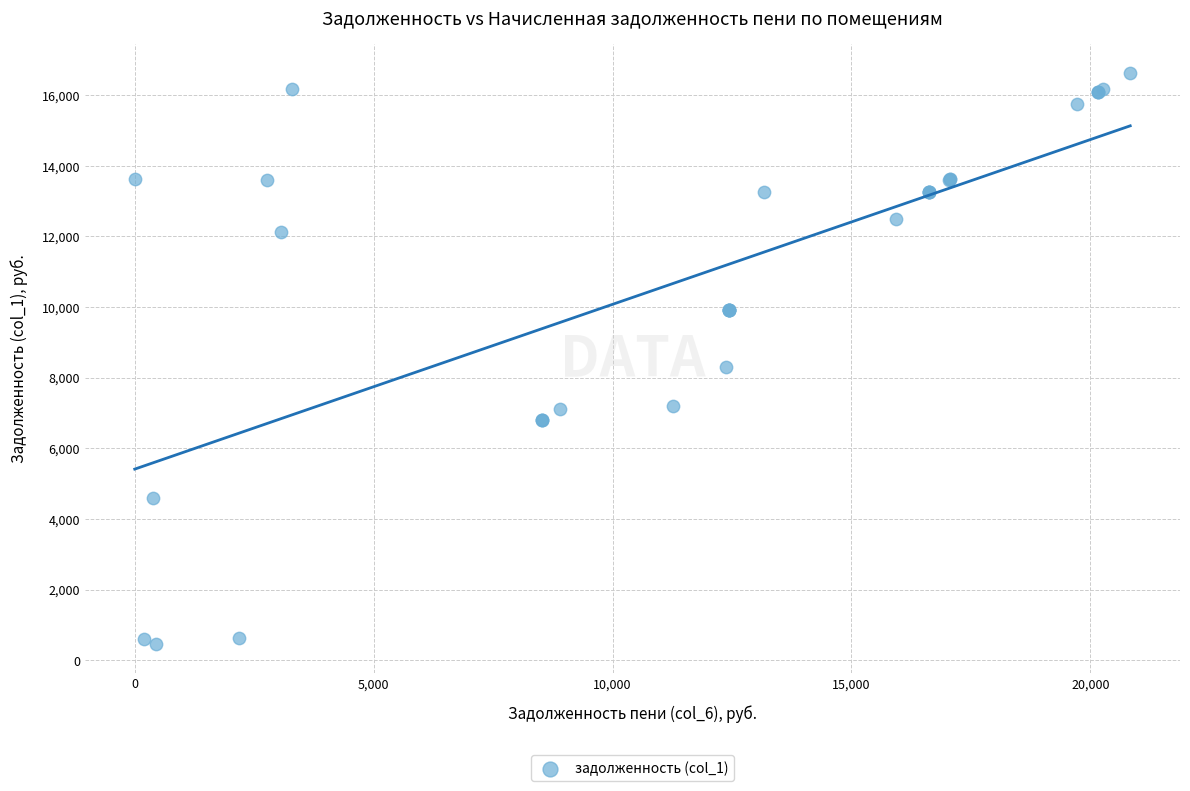

What Y value in the scatter plot is closest to 8538?

8288.1